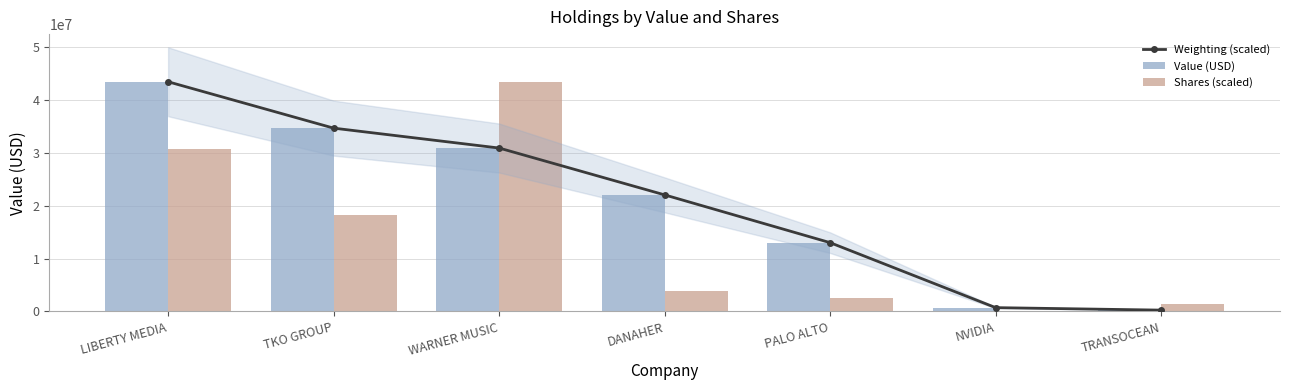

Which series has the largest range (max minus min)?

Shares (scaled)